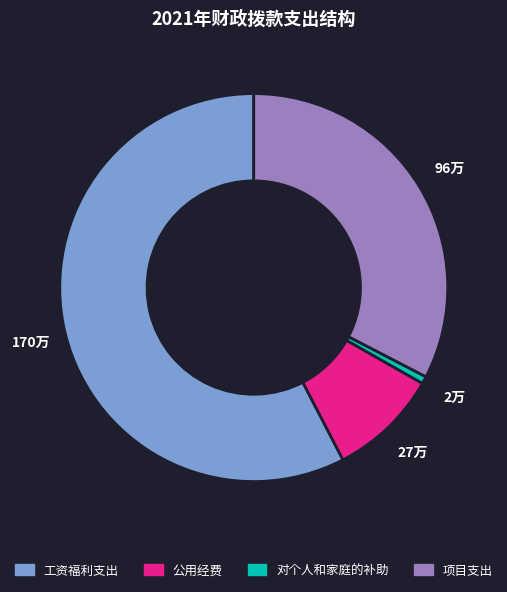

Is it true that 公用经费 is 3% of the pie?

False